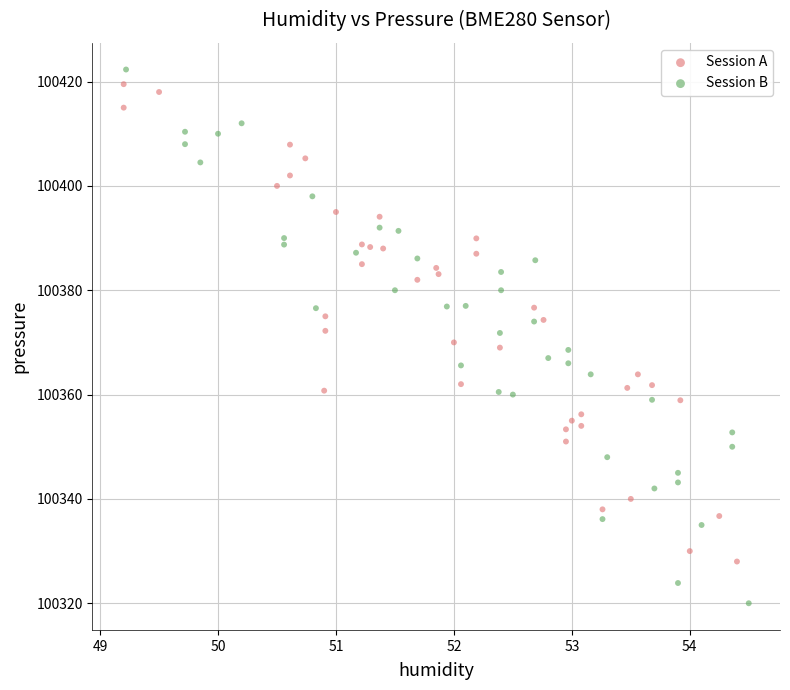

Which series has the largest Y range (max minus min)?

Session B